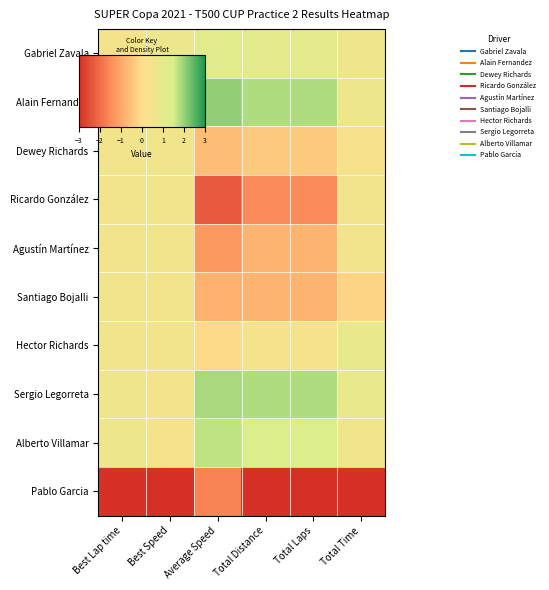

Rank the series at Total Time from lowest to highest value.

Pablo Garcia, Santiago Bojalli, Dewey Richards, Agustín Martínez, Ricardo González, Alberto Villamar, Gabriel Zavala, Alain Fernandez, Sergio Legorreta, Hector Richards